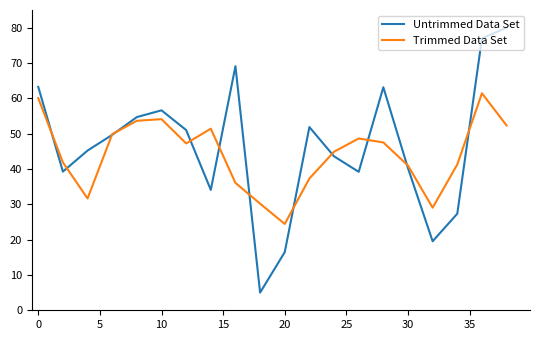

What is the maximum value for Trimmed Data Set?

61.4